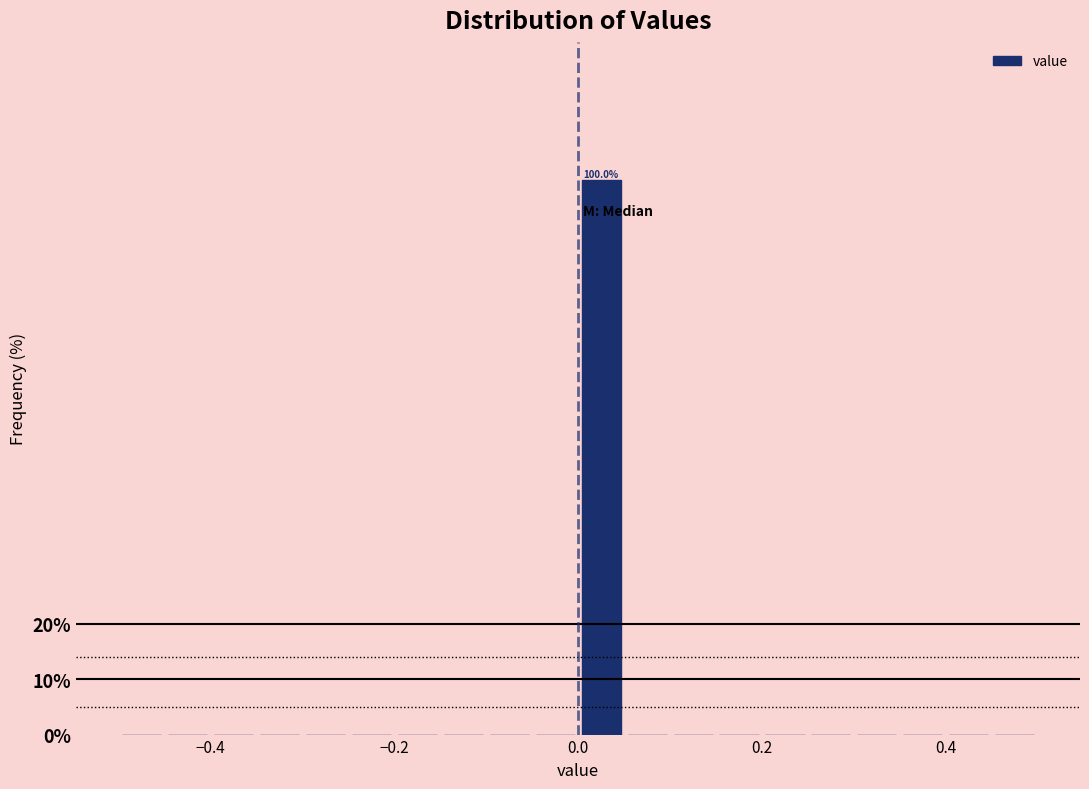

Around what value on the x-axis is the tallest bar? Give the approximate position of its centre, as read against the axis.

0.02